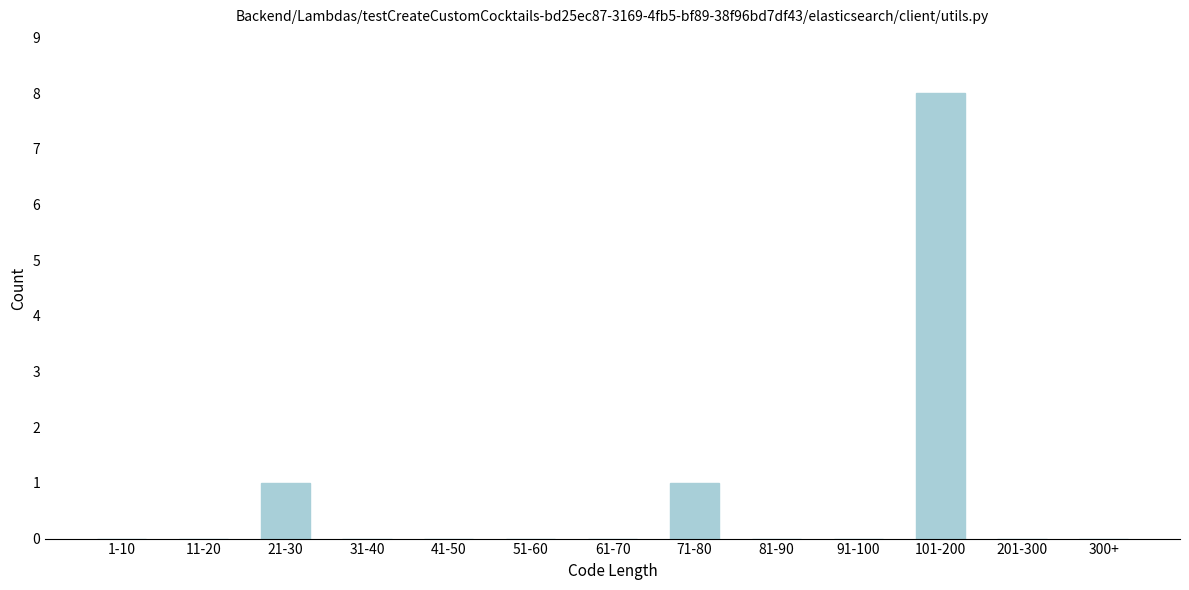

Reading left to right, what are all the values shown in this chart?

1-10=0	11-20=0	21-30=1	31-40=0	41-50=0	51-60=0	61-70=0	71-80=1	81-90=0	91-100=0	101-200=8	201-300=0	300+=0